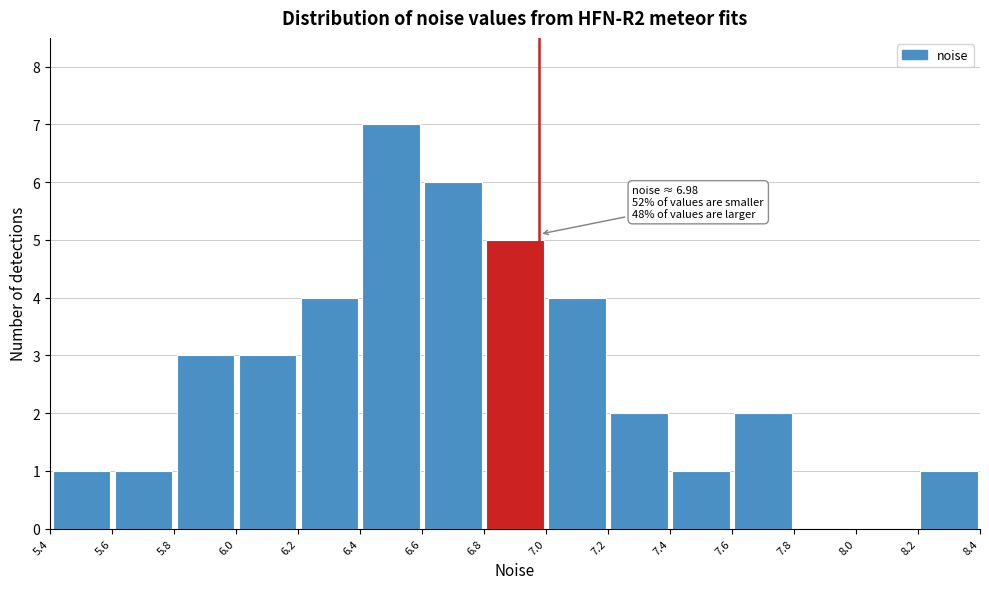

Which range on the x-axis has the tallest bar?

6.4 to 6.6